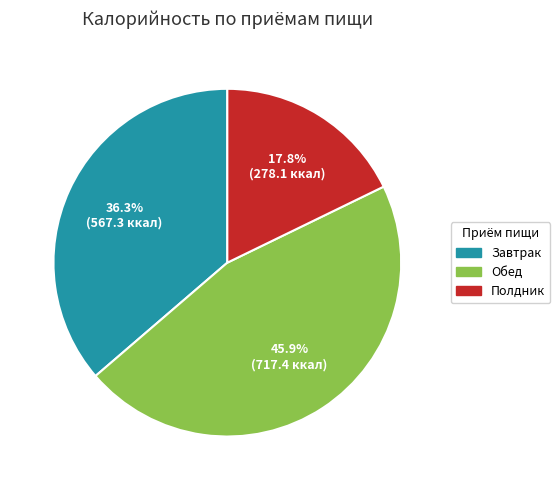

Is it true that Обед is 46% of the pie?

True